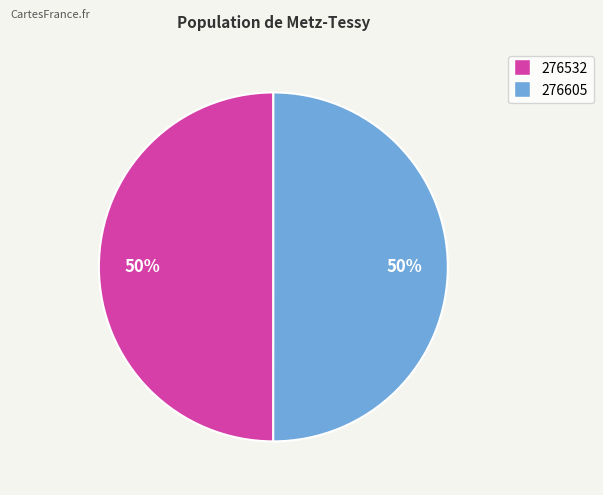

What percentage is the 276605 slice, to the nearest percent?

50%